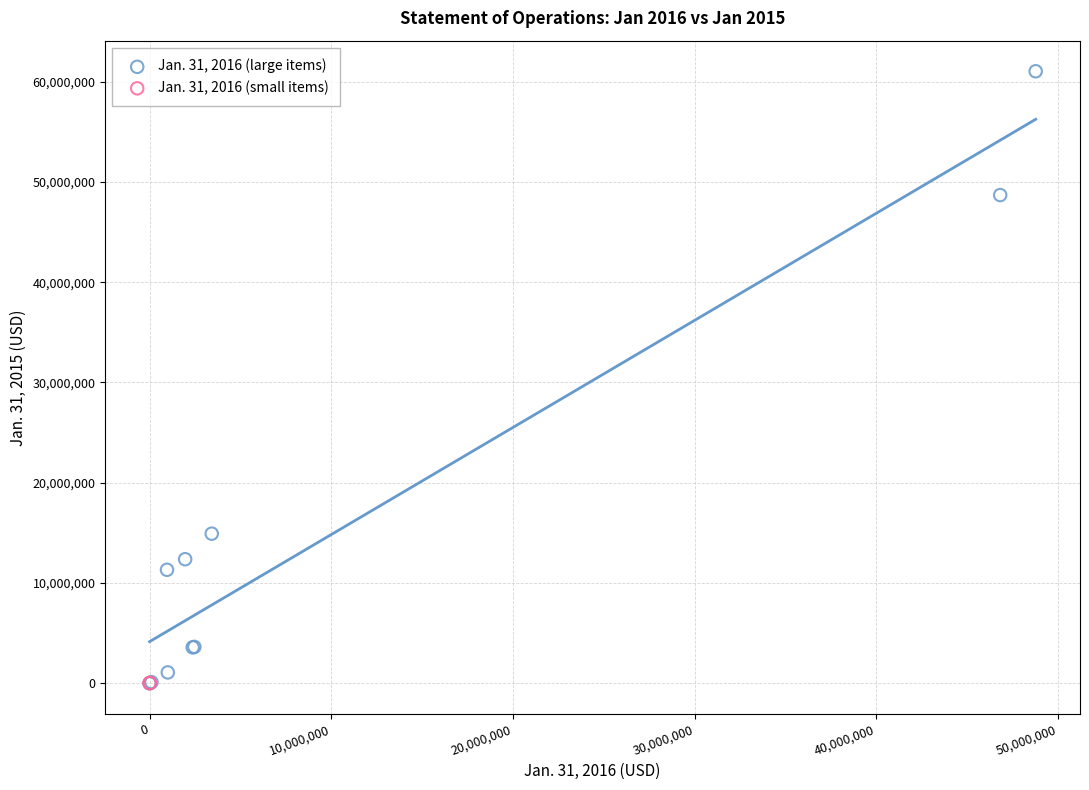

Which series has the largest Y range (max minus min)?

Jan. 31, 2016 (large items)